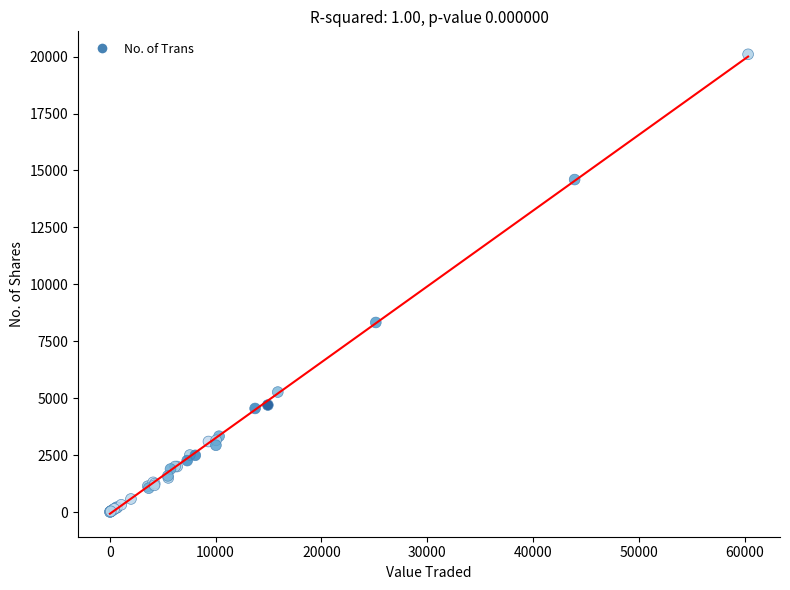

What Y value in the scatter plot is closest to 10053?

8325